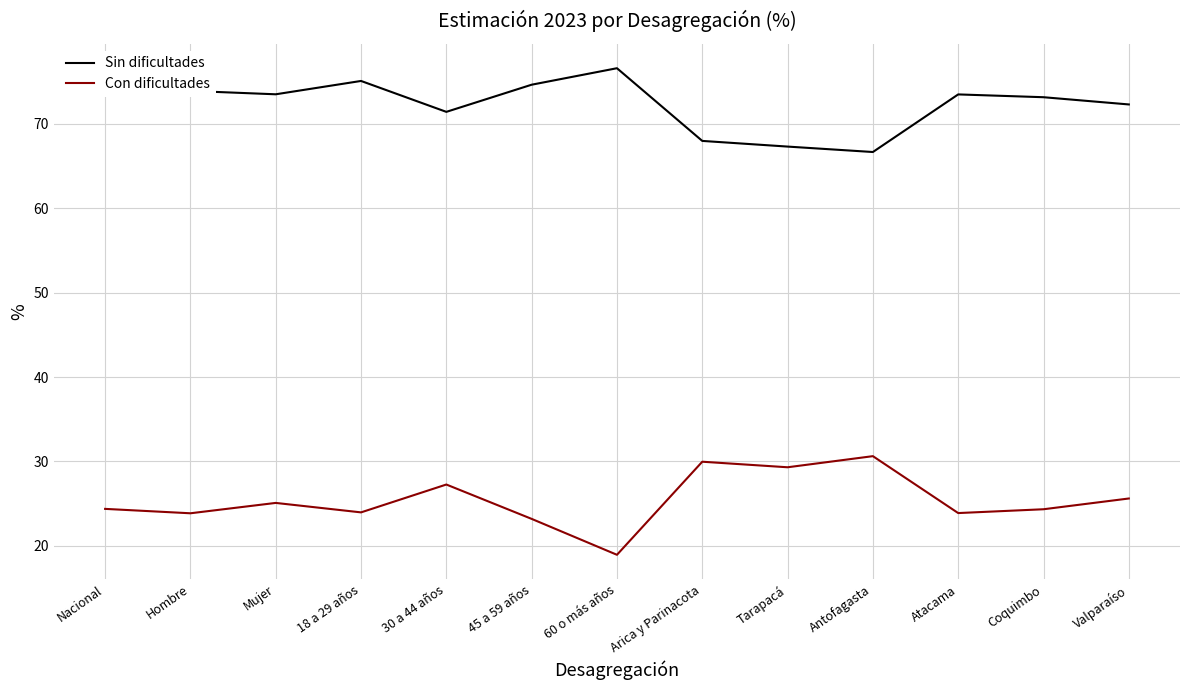

True or false: Con dificultades and Sin dificultades cross at least once.

False